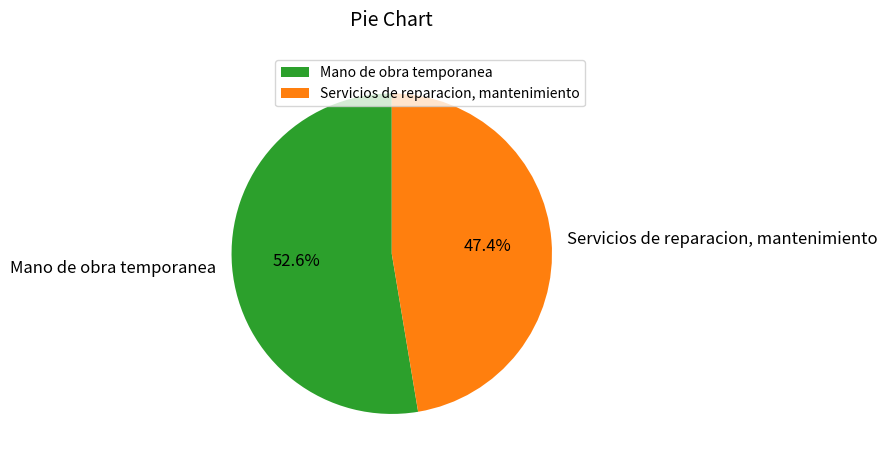

To the nearest percent, what portion does Mano de obra temporanea represent?

53%